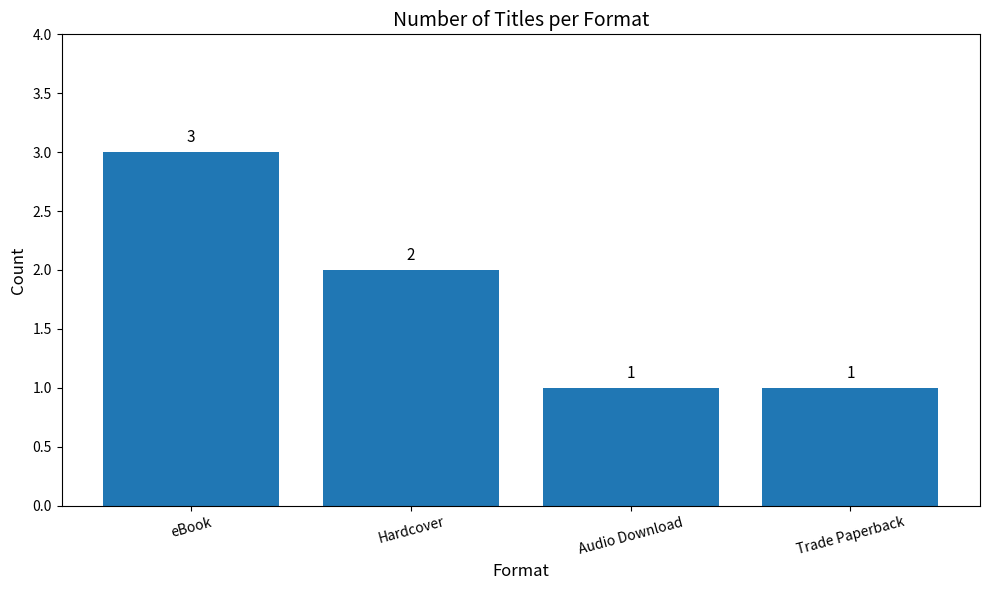

Which category has the highest value across all series?

eBook